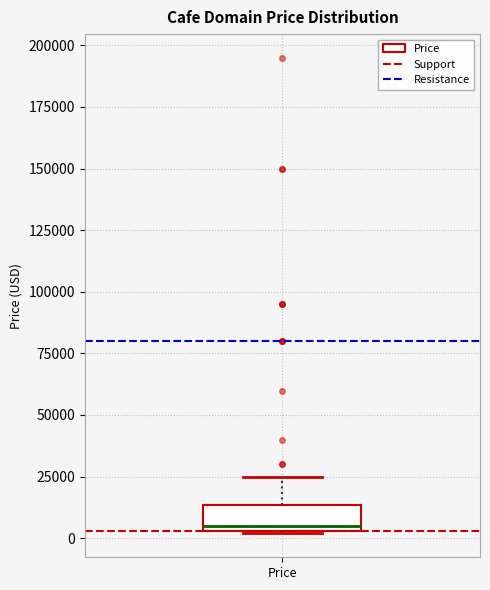

Transcribe this box plot: give where the median line is, the range the box spans, and where the two whiskers end, as read against the y-axis. The values are not printed on the chart, so give them approximately, as read against the axis.

median 5000 (just above the box's lower edge), box 5000 to 15000, whiskers 0 to 25000